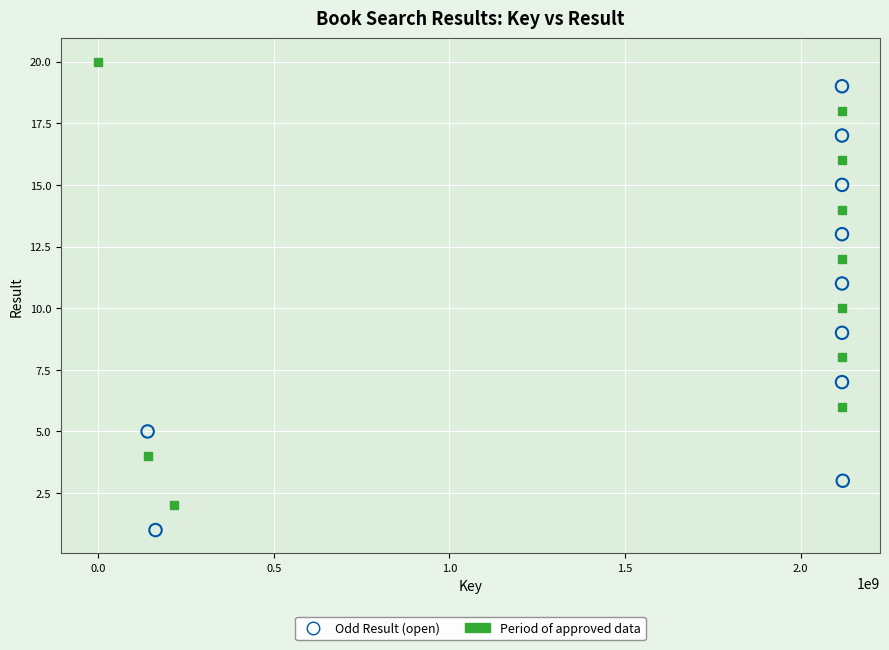

Which series contains the lowest Y value?

Odd Result (open)